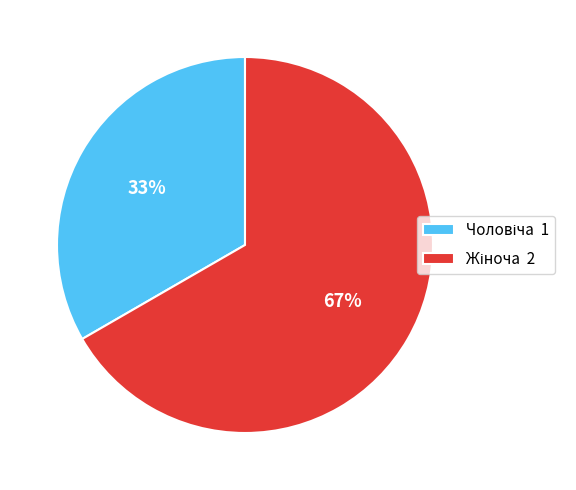

Is there a majority slice in this chart?

Yes